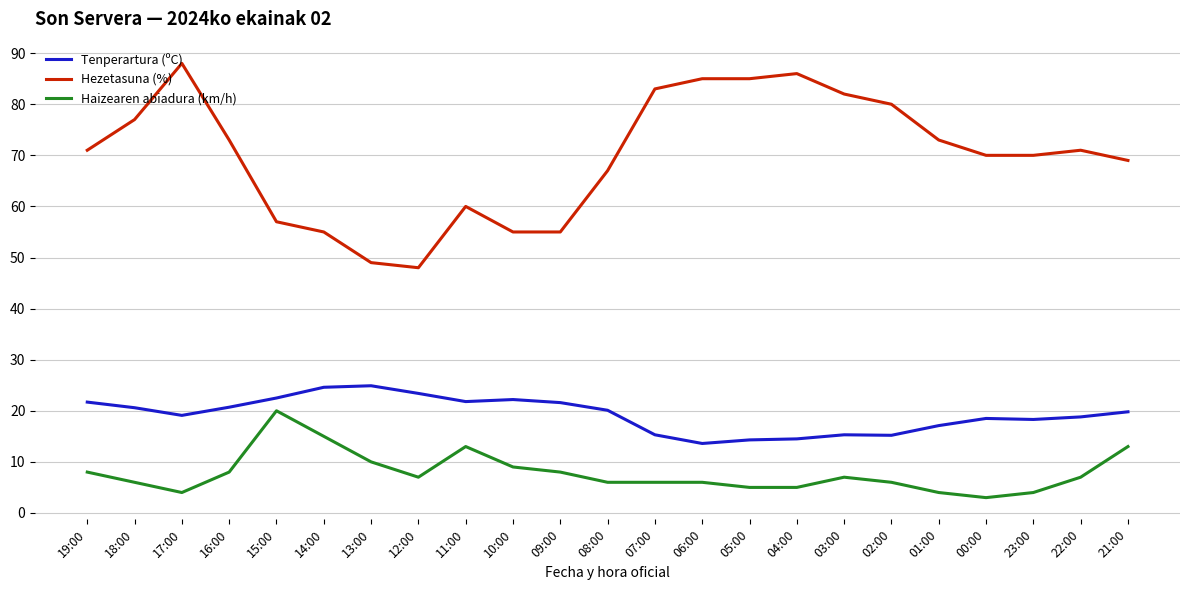

What position from the right is 16:00?

20